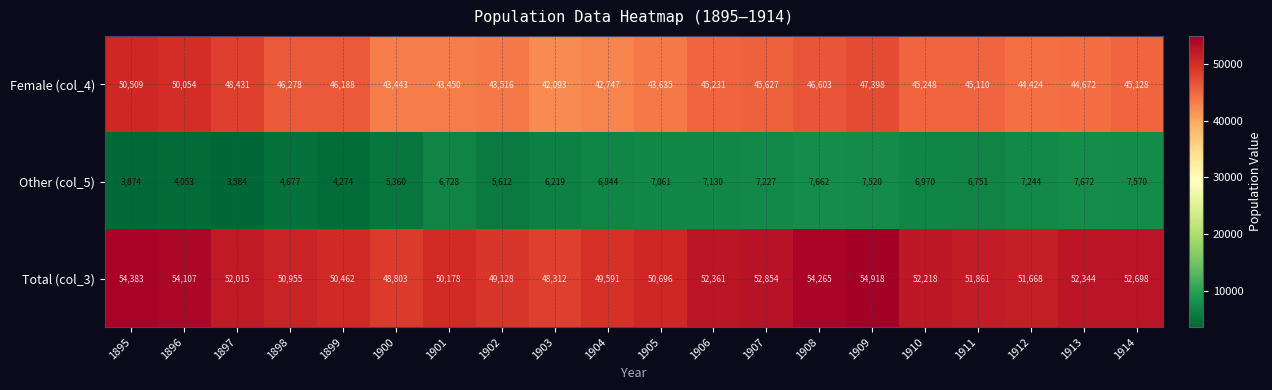

Which category has the lowest value in the Total (col_3) series?

1903